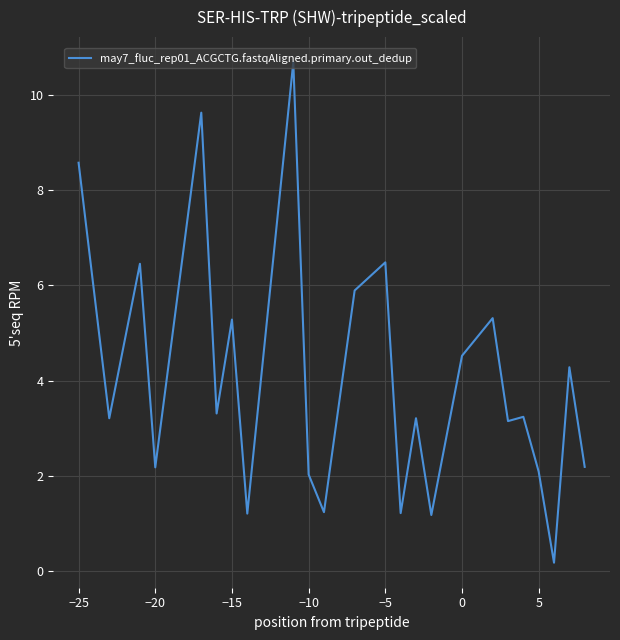

How many series are shown in this chart?

1